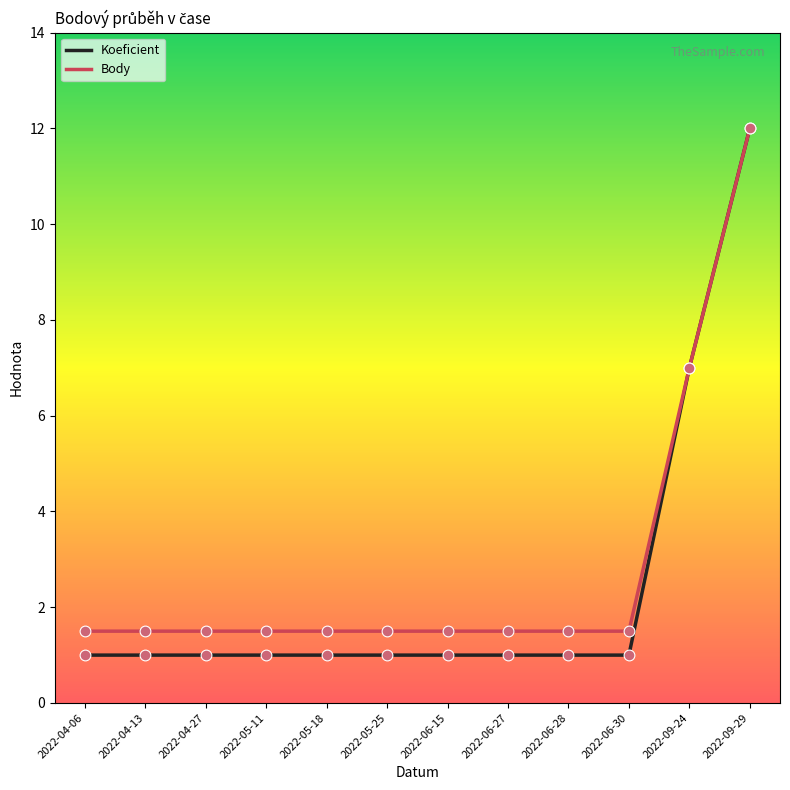

What are all the series names shown in the legend?

Koeficient, Body